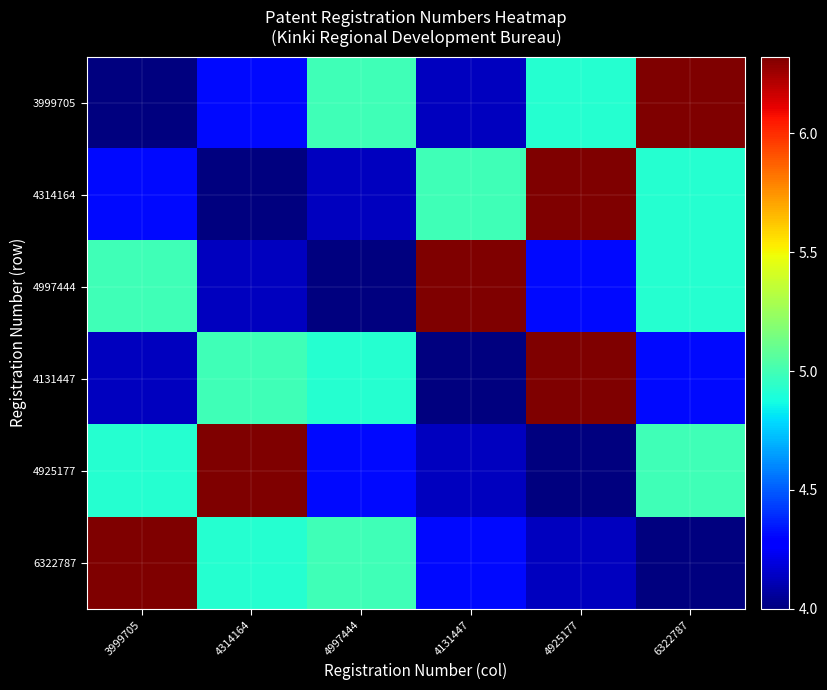

Which label corresponds to the smallest value in the chart?

3999705